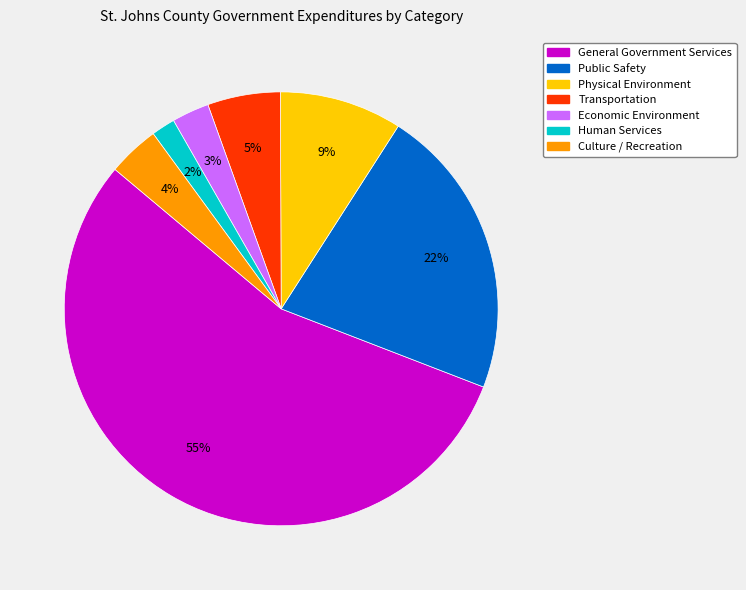

Between Transportation and Public Safety, which is larger?

Public Safety